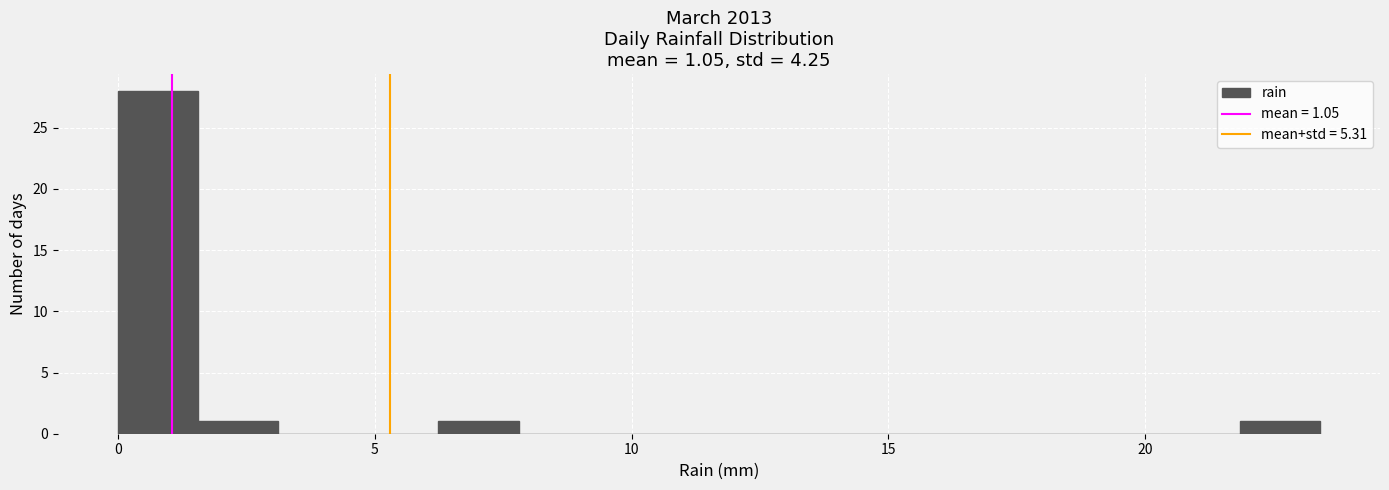

Read against the x-axis, roughly where is the centre of the tallest bar?

1.0